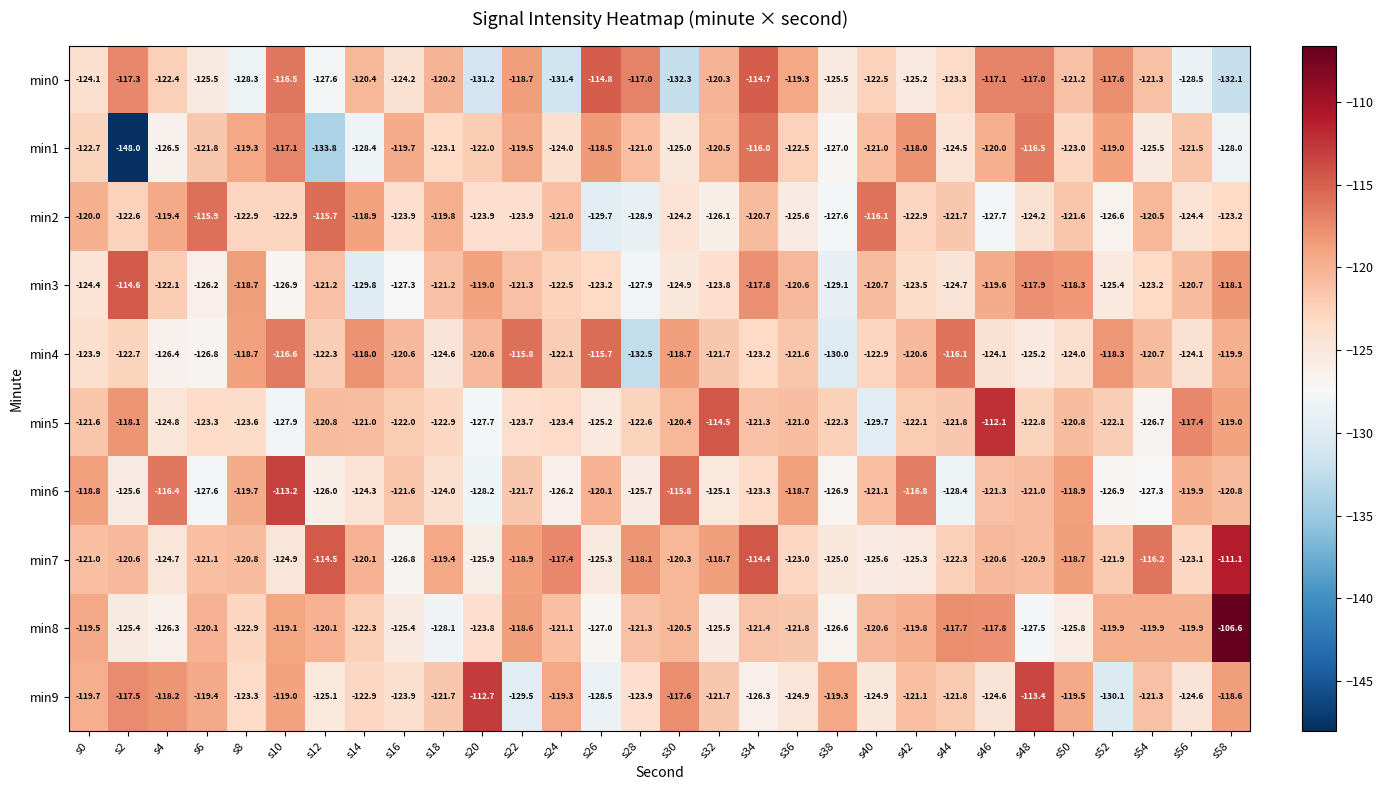

Count the number of categories in the chart.

30